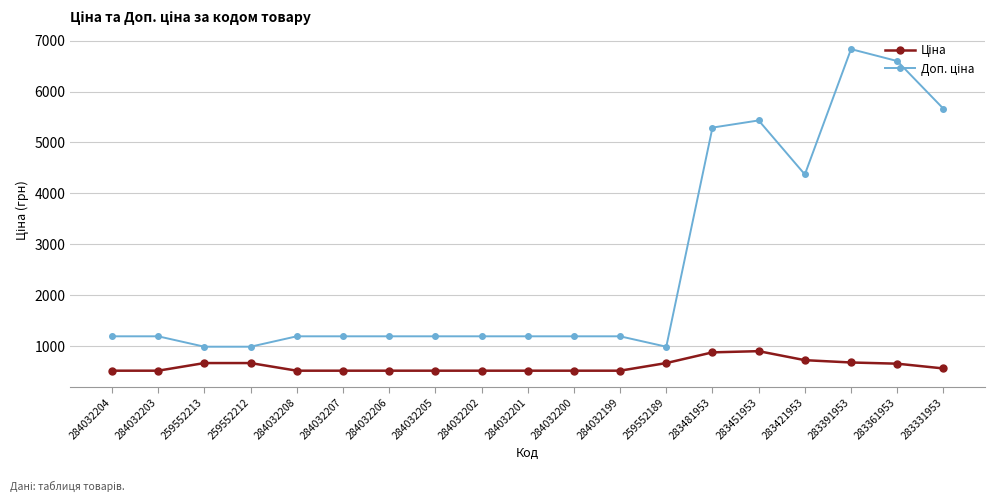

What is the difference between the highest and lowest values at 284032208?

674.7